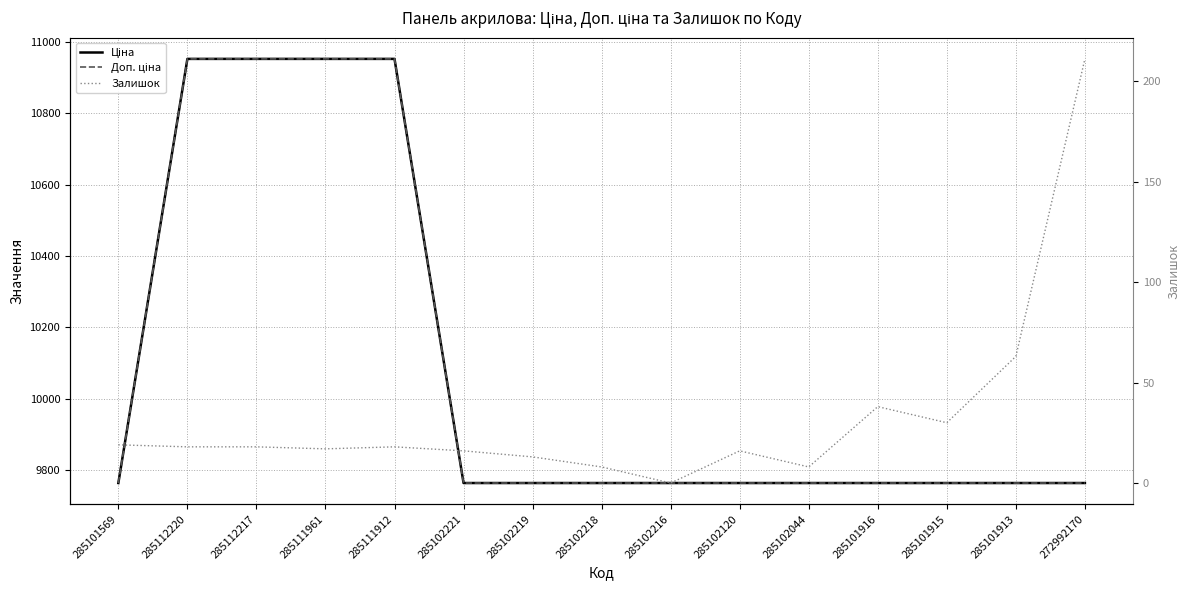

What is the minimum value for Доп. ціна?

9764.4